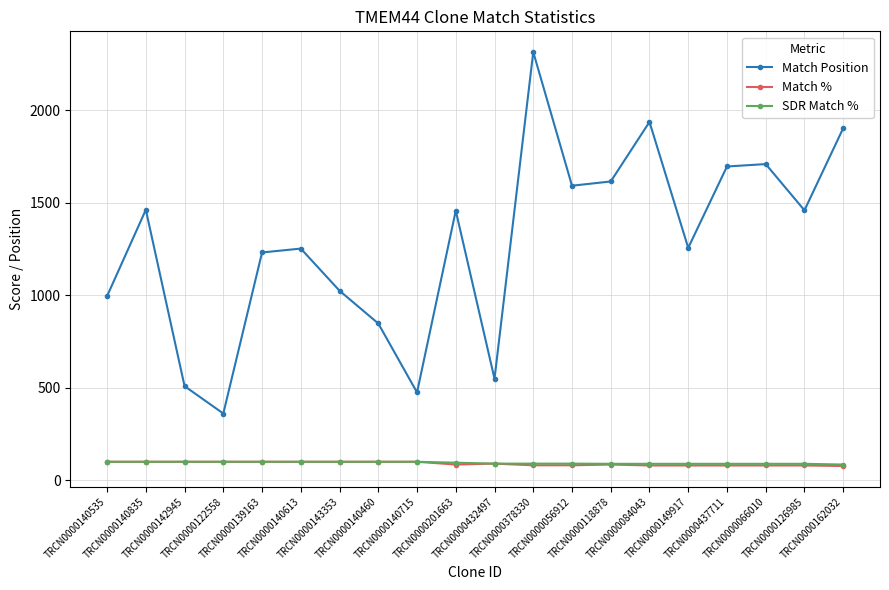

Where does the Match % series first go above 90?

TRCN0000140535